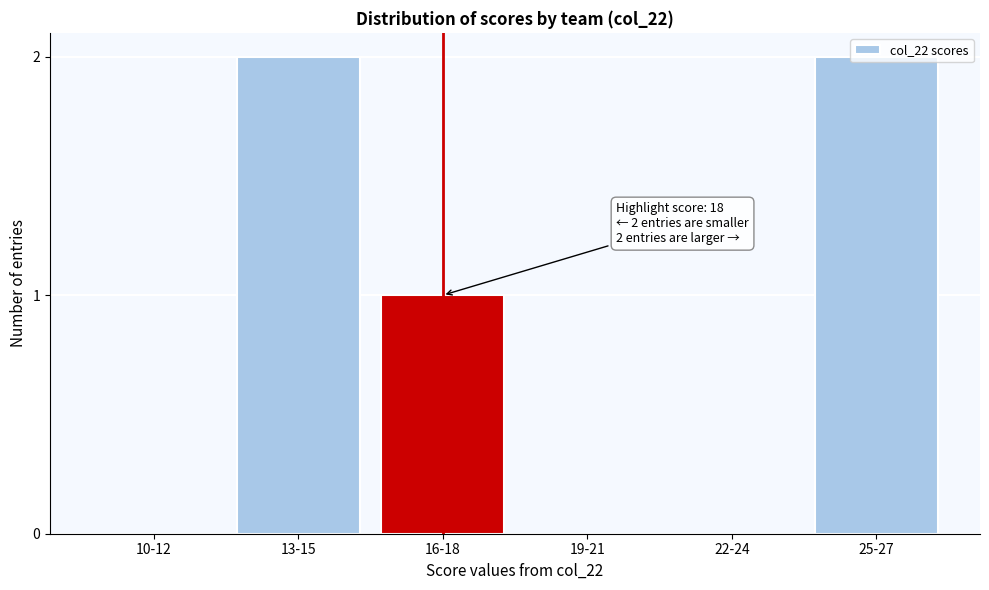

Between 22-24 and 13-15, which is larger?

13-15